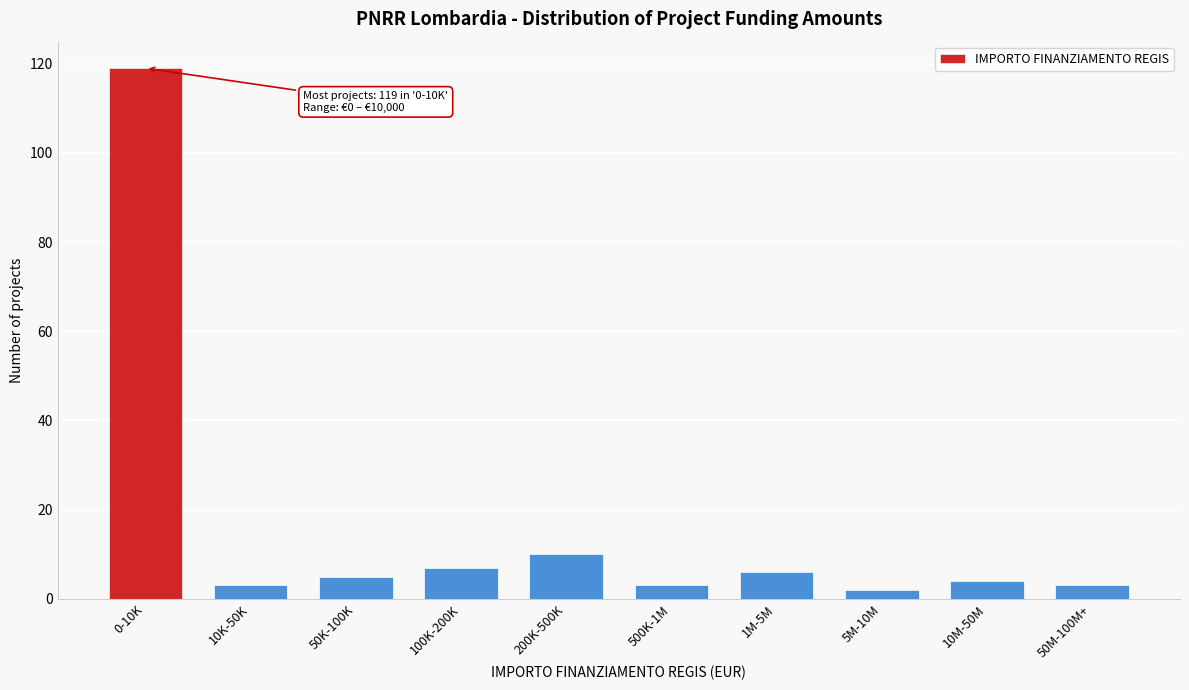

Reading left to right, list all the values displayed in this chart.

0-10K=119	10K-50K=3	50K-100K=5	100K-200K=7	200K-500K=10	500K-1M=3	1M-5M=6	5M-10M=2	10M-50M=4	50M-100M+=3